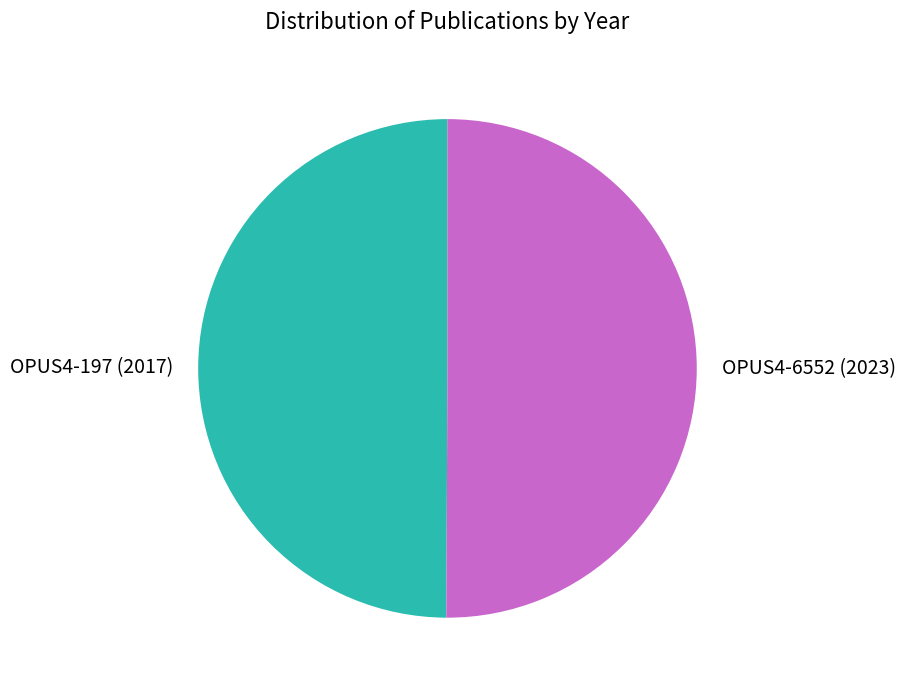

Do OPUS4-197 (2017) and OPUS4-6552 (2023) together represent more than half of the pie?

Yes